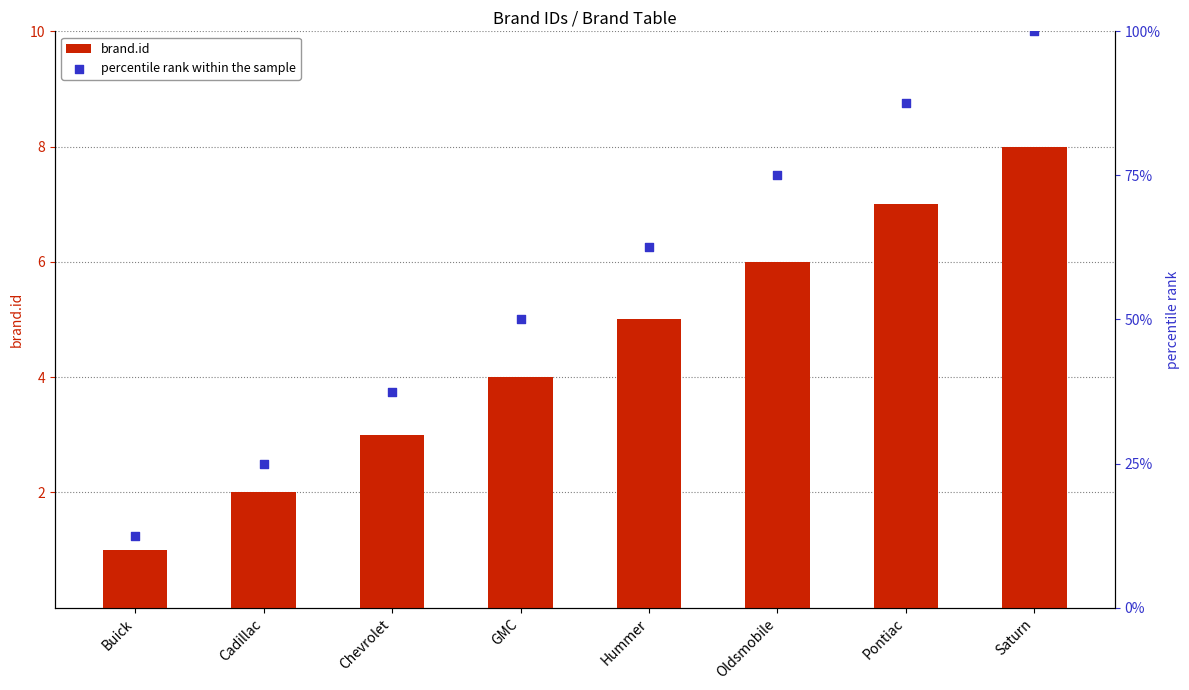

What is the total value across all series at Pontiac?

94.5